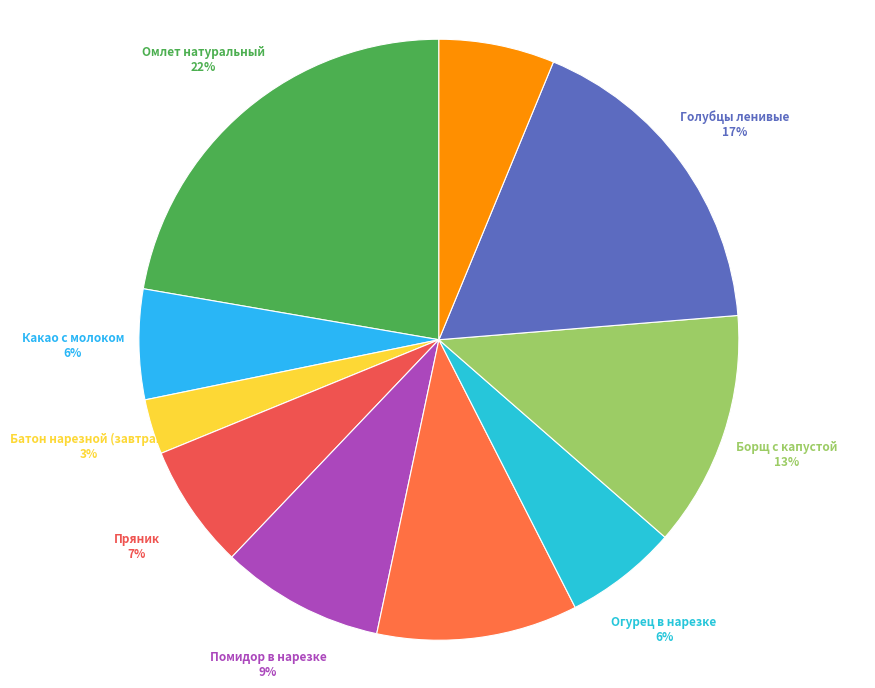

What percentage is the Голубцы ленивые slice, to the nearest percent?

17%